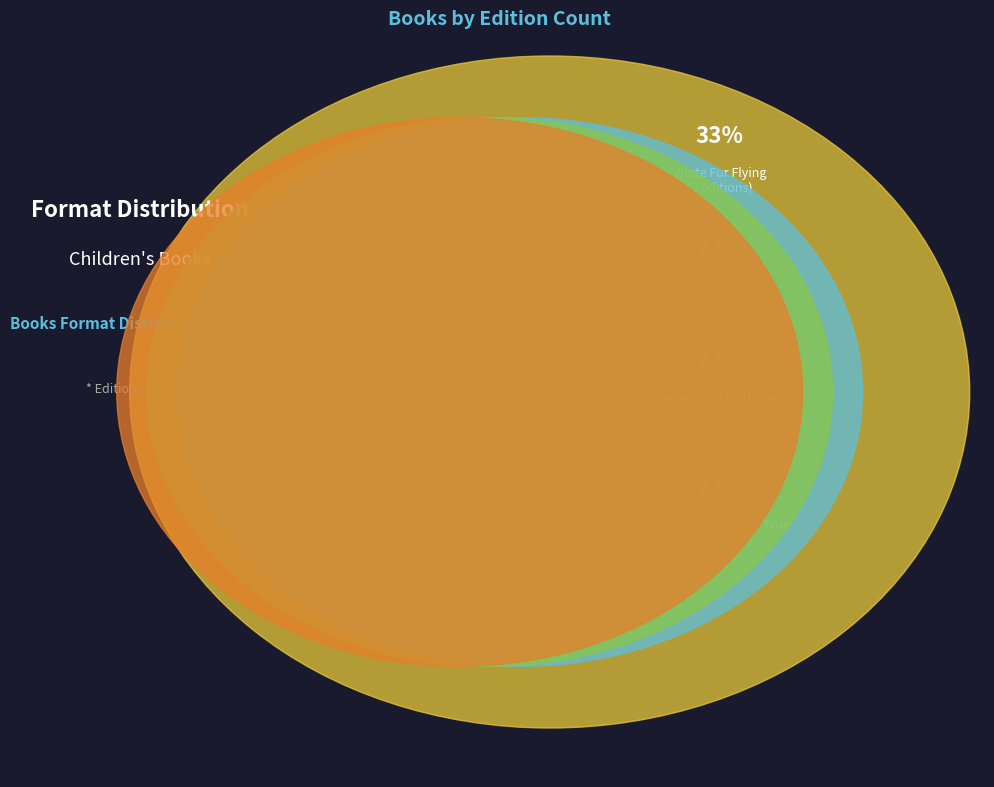

What percentage is the Ruby Lu, Brave and True (16974023) slice, to the nearest percent?

22%